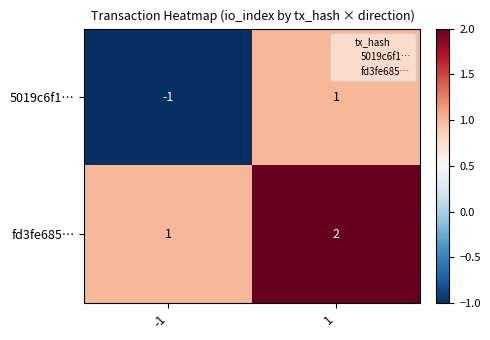

Rank the series by their maximum value, from lowest to highest.

5019c6f1…, fd3fe685…